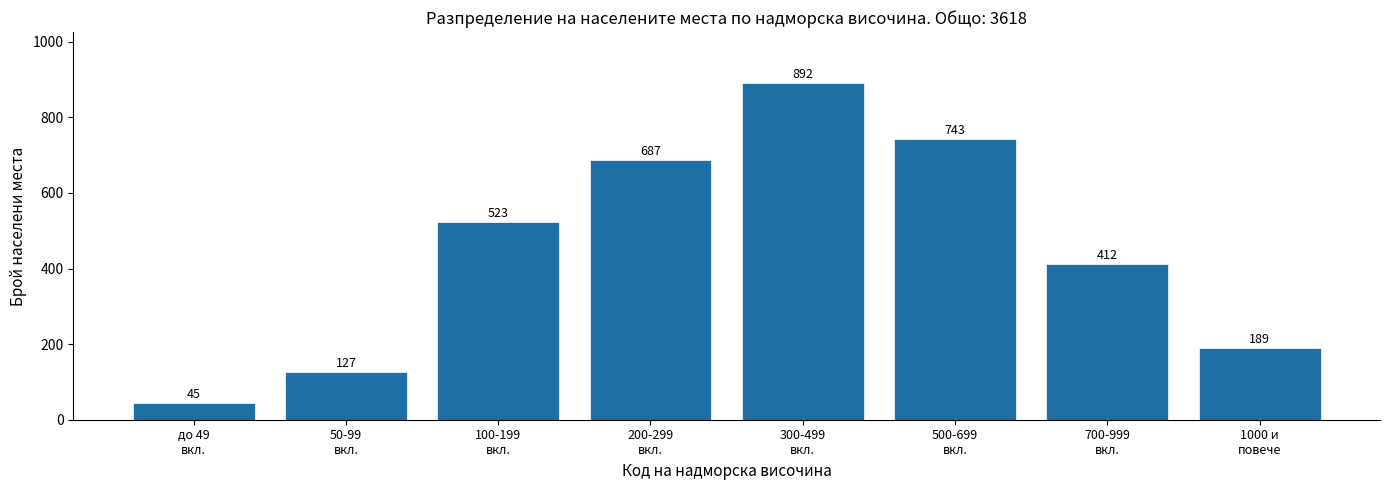

Reading left to right, list all the values displayed in this chart.

45	127	523	687	892	743	412	189